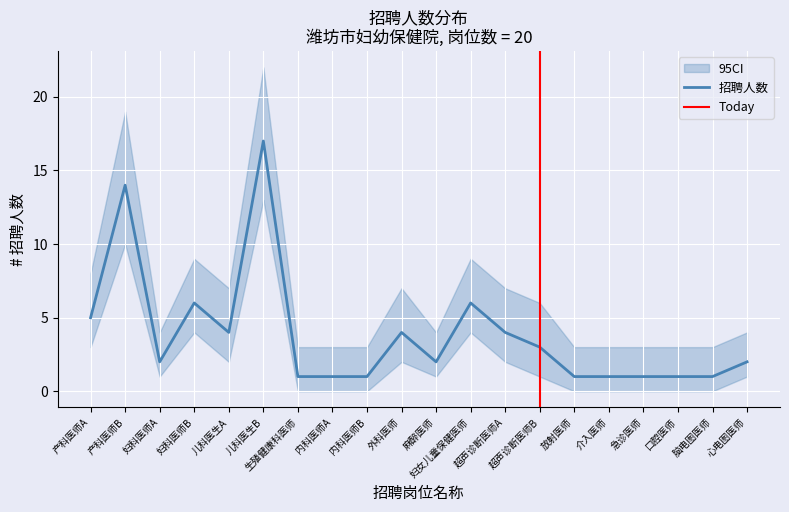

What is the label of the 7th point from the left?

生殖健康科医师